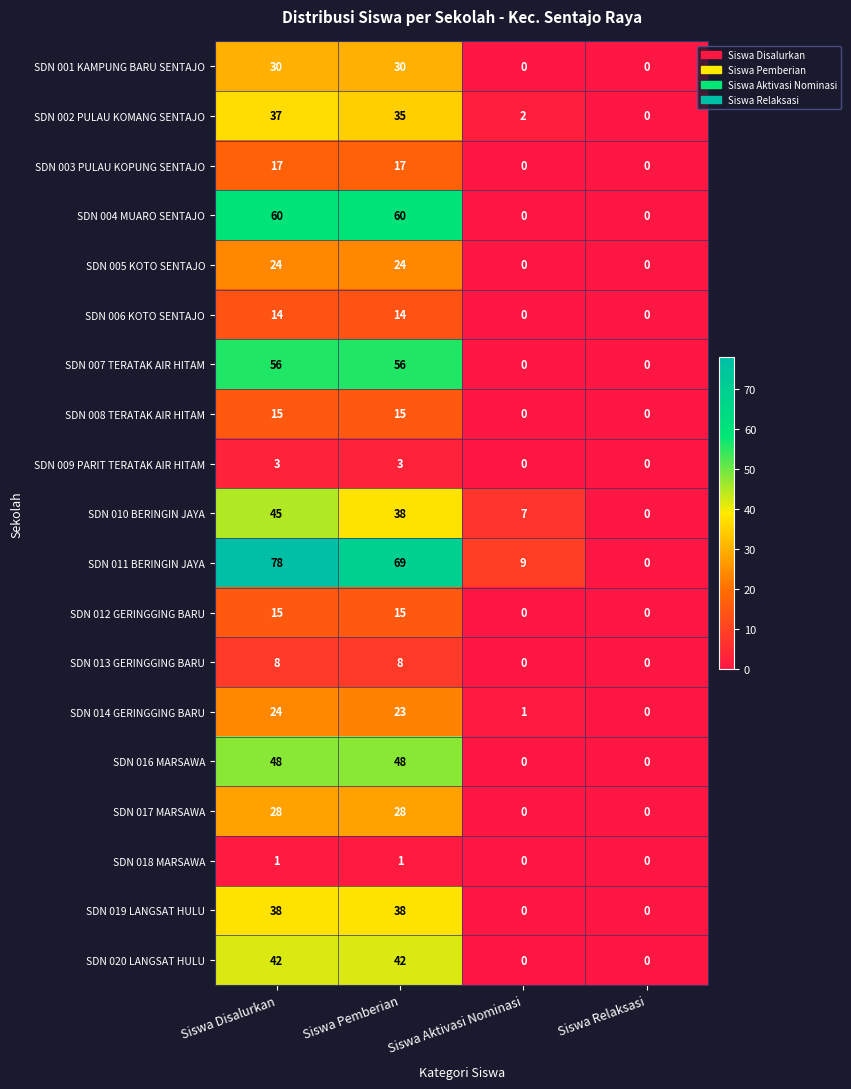

What is the maximum value for SDN 017 MARSAWA?

28